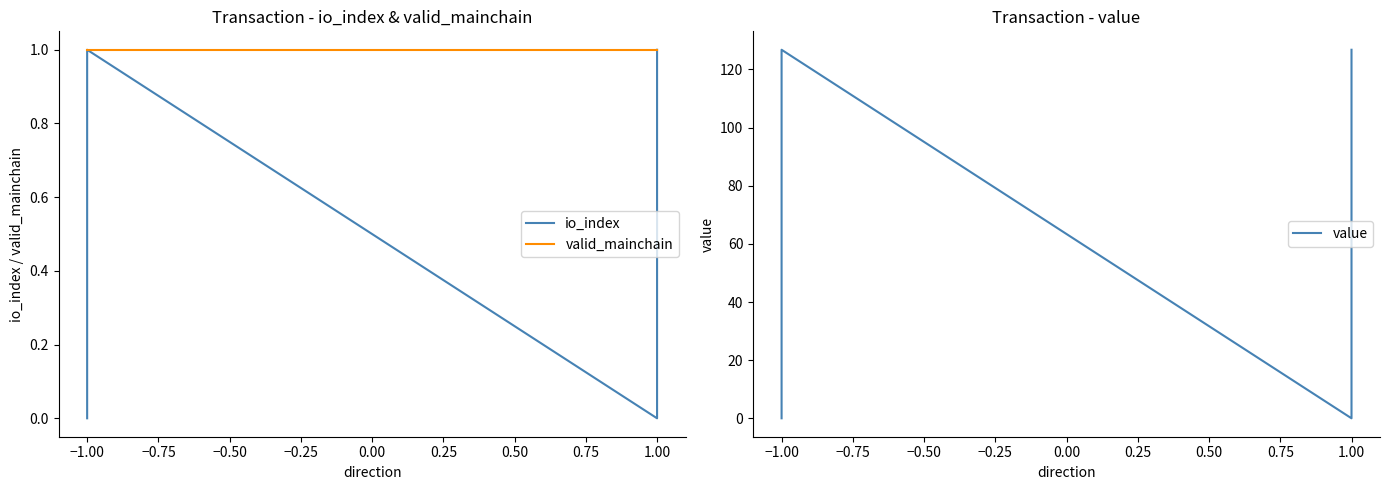

Is this an area chart (filled region under the line)?

No